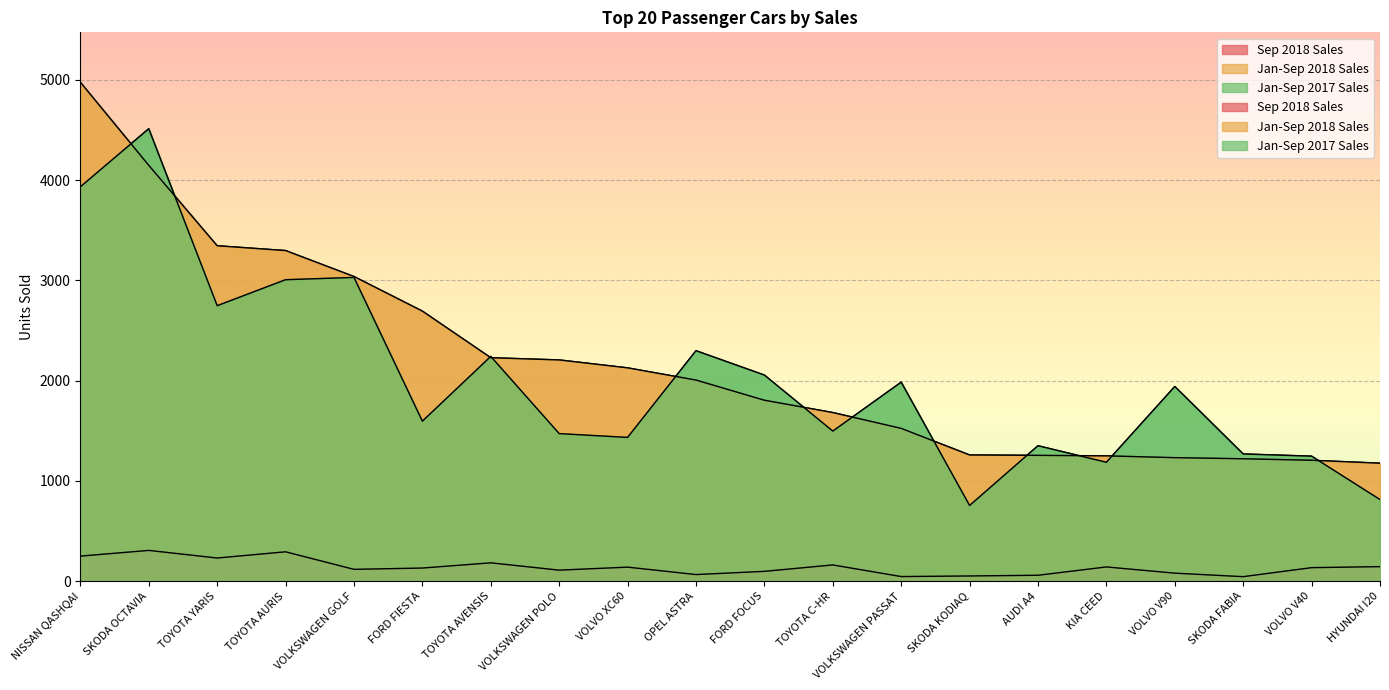

True or false: Jan-Sep 2018 Sales has more than 1 interior local peaks.

False